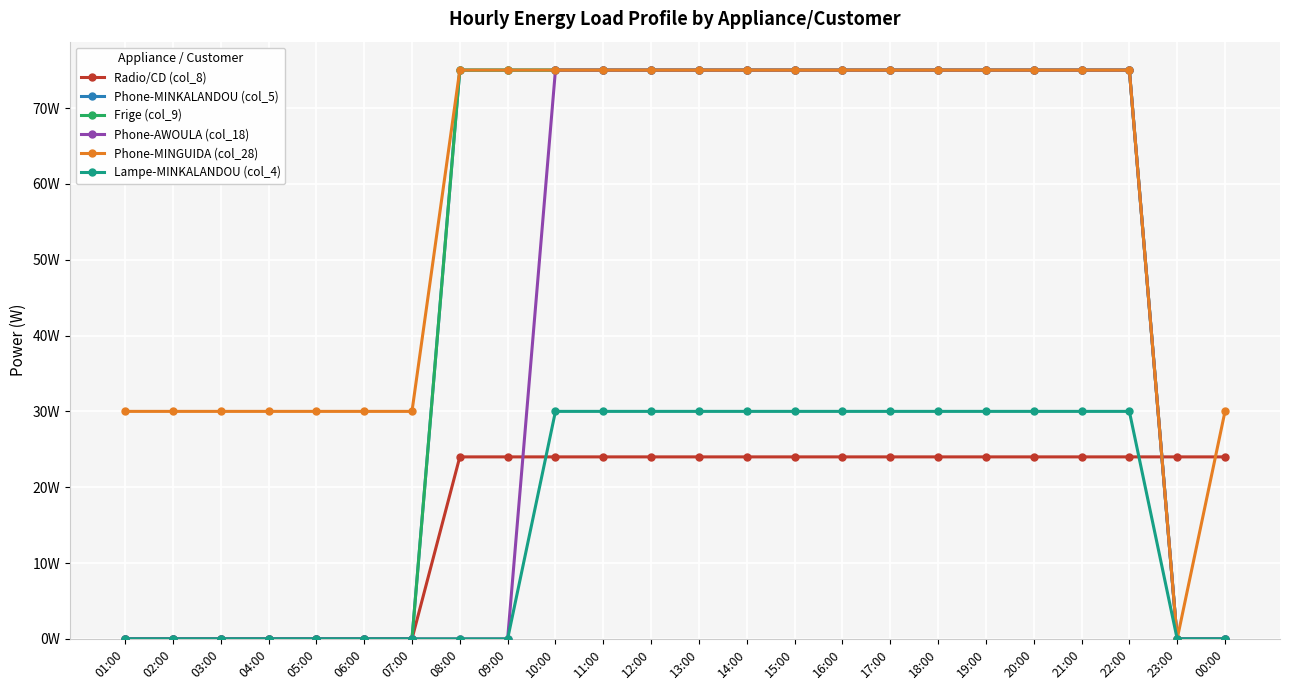

Rank the series at 19:00 from lowest to highest value.

Radio/CD (col_8), Lampe-MINKALANDOU (col_4), Phone-MINKALANDOU (col_5), Frige (col_9), Phone-AWOULA (col_18), Phone-MINGUIDA (col_28)